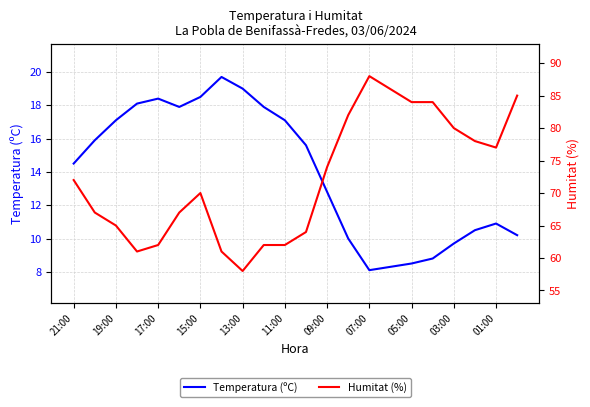

True or false: Temperatura (ºC) has a value of 19.6 at 09:00.

False